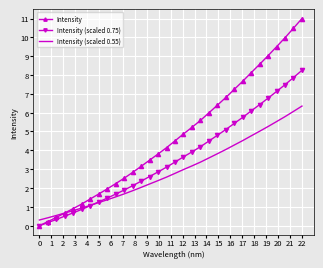

Which series has the largest total across all categories?

Intensity